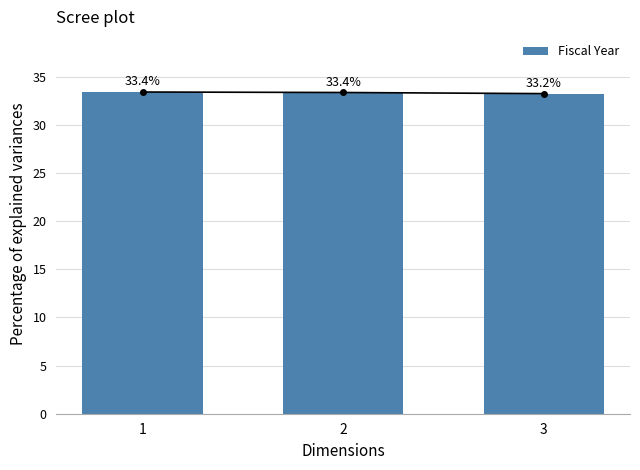

The chart shows a value of 33.4 at 2. True or false?

True